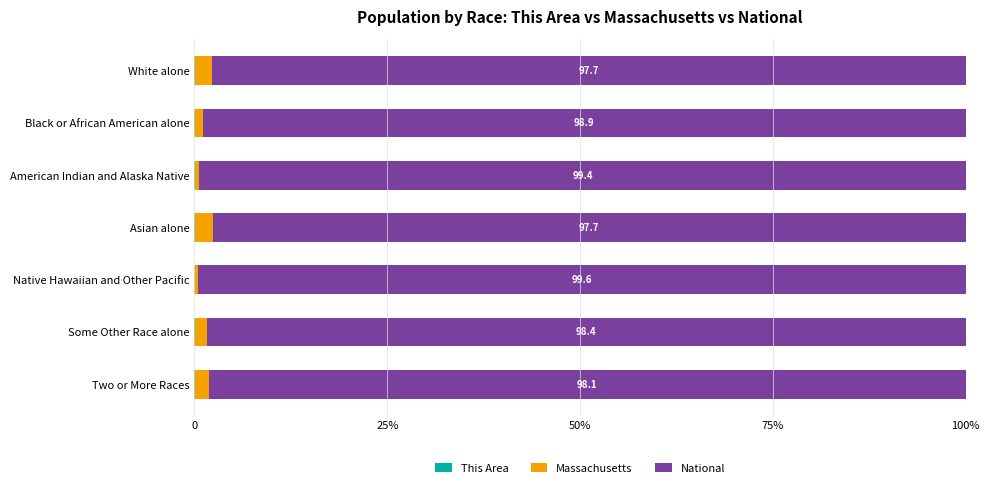

What are all the series names shown in the legend?

This Area, Massachusetts, National